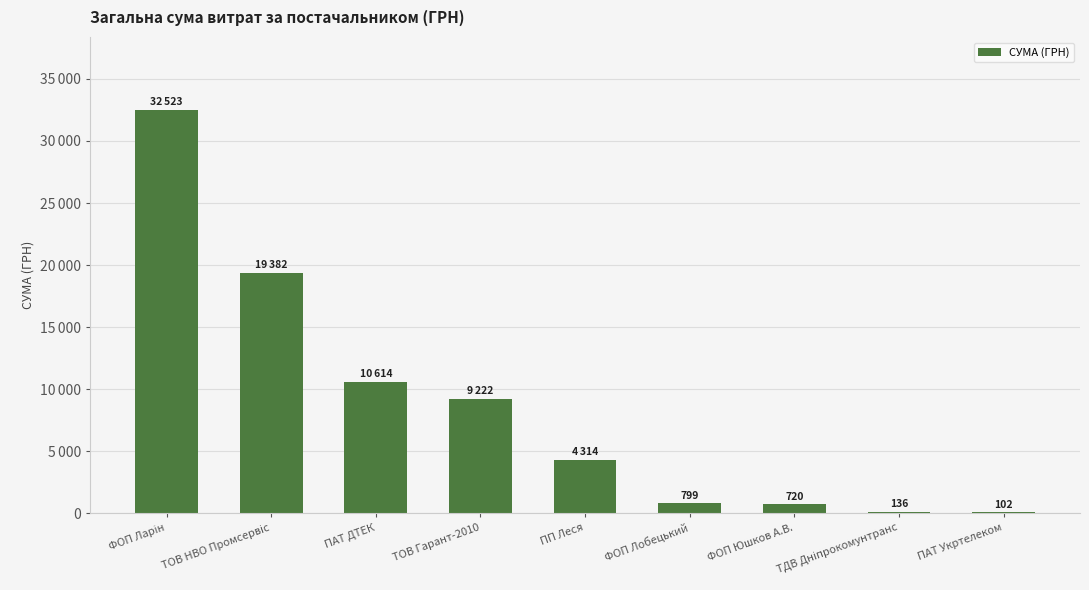

How many bars are there in total?

9